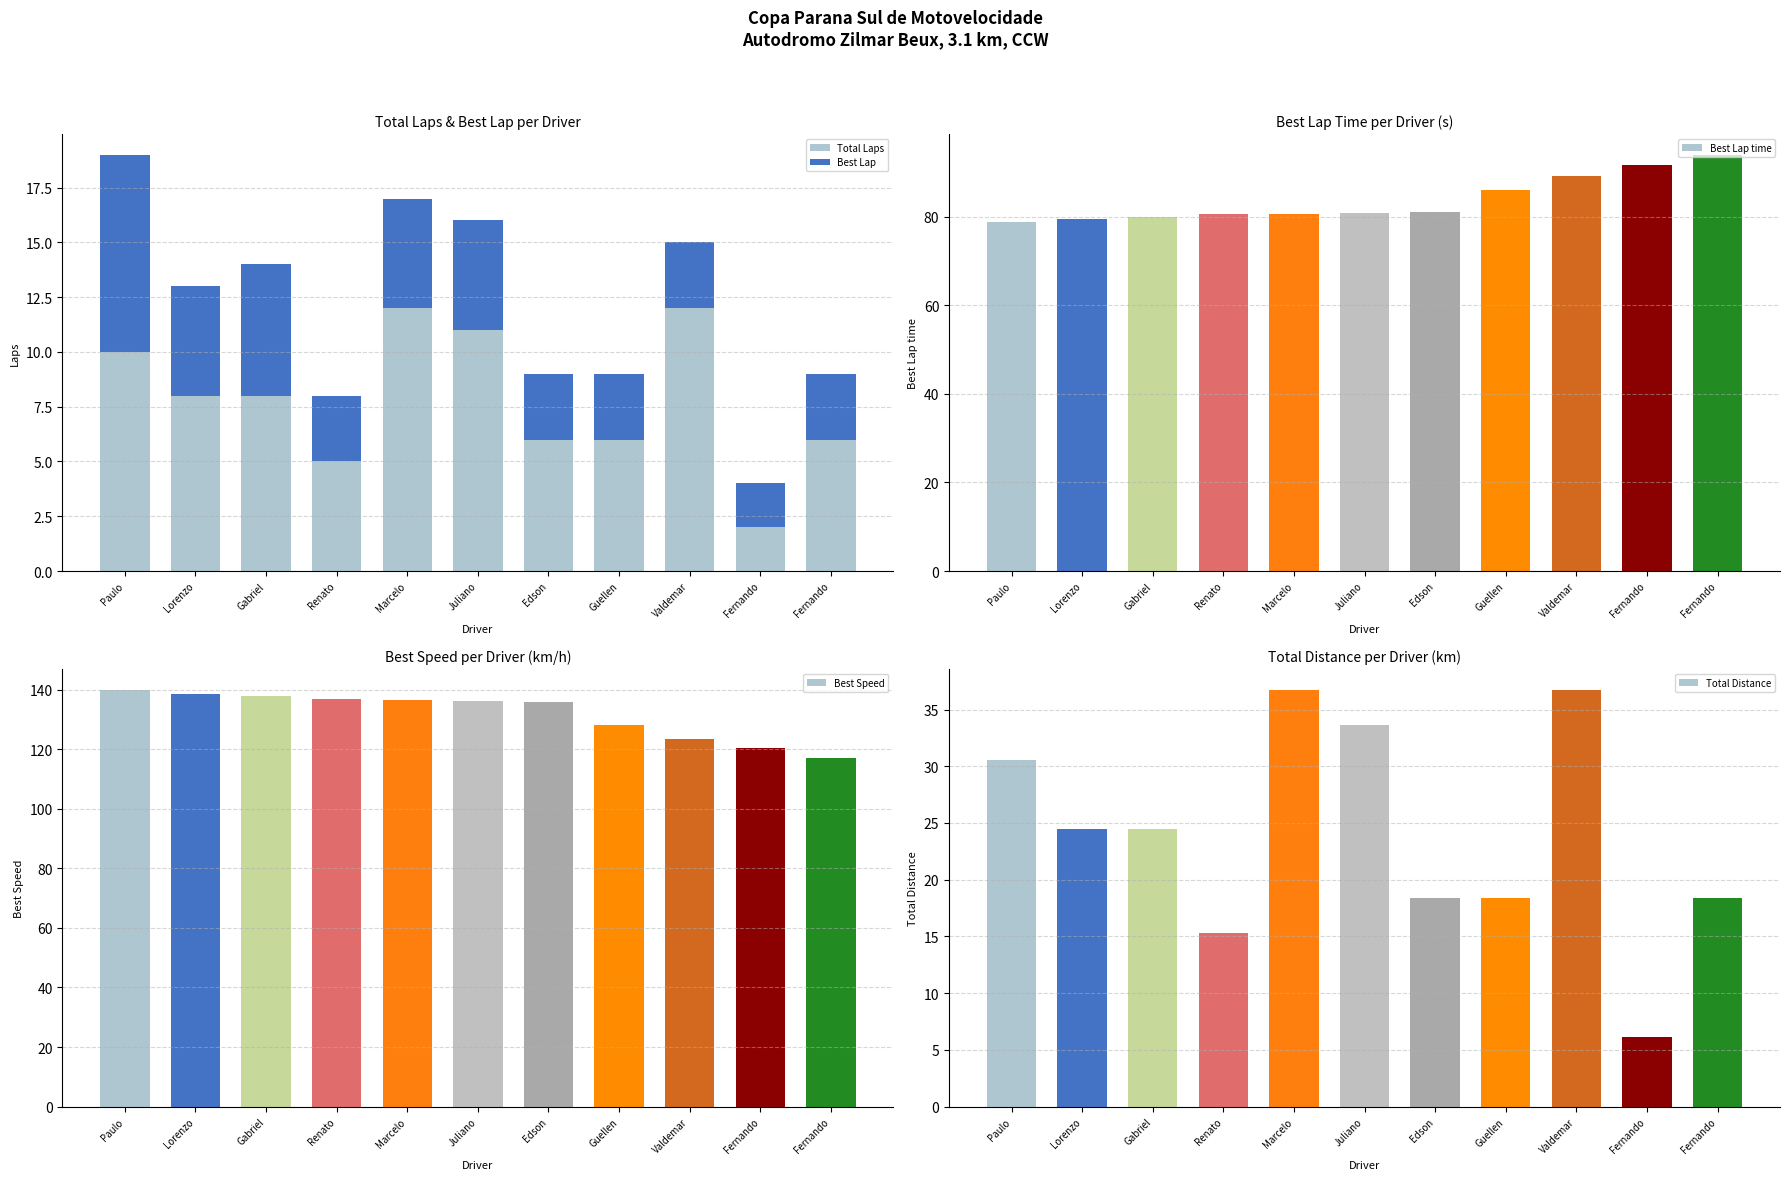

Which series has the widest spread of values?

Total Distance